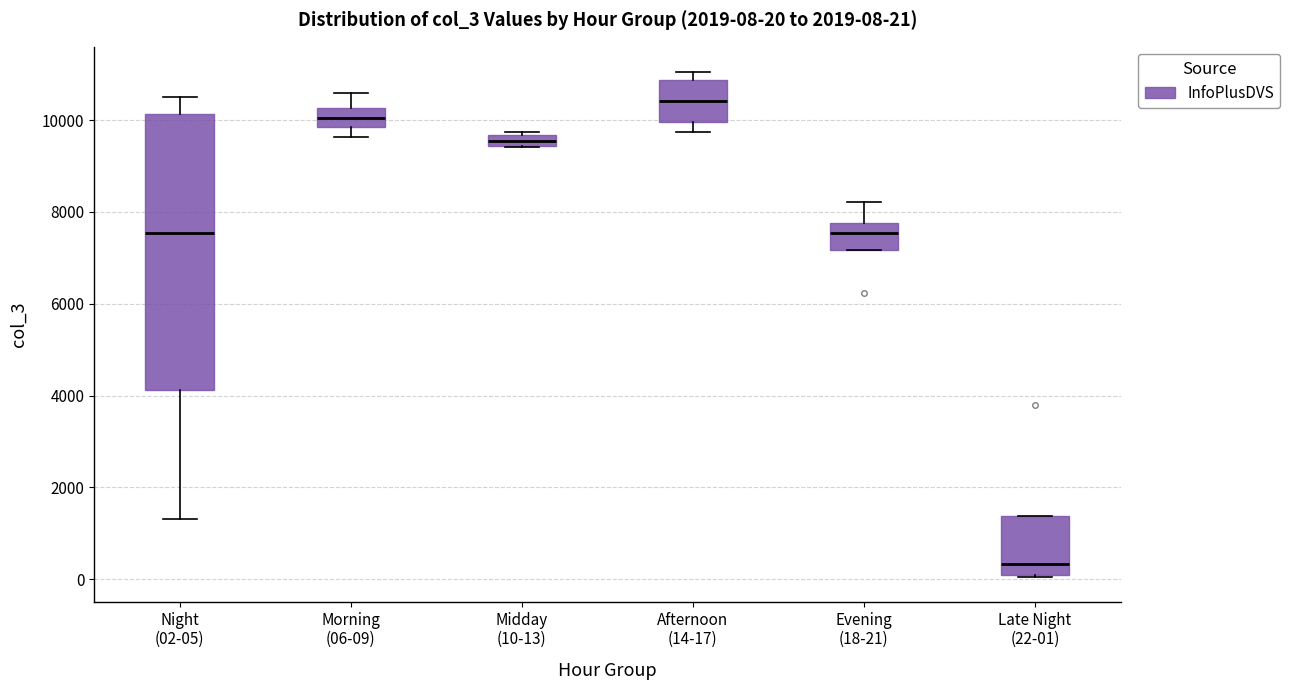

Which box is the tallest, from its lower edge to its upper edge?

Night (02-05)